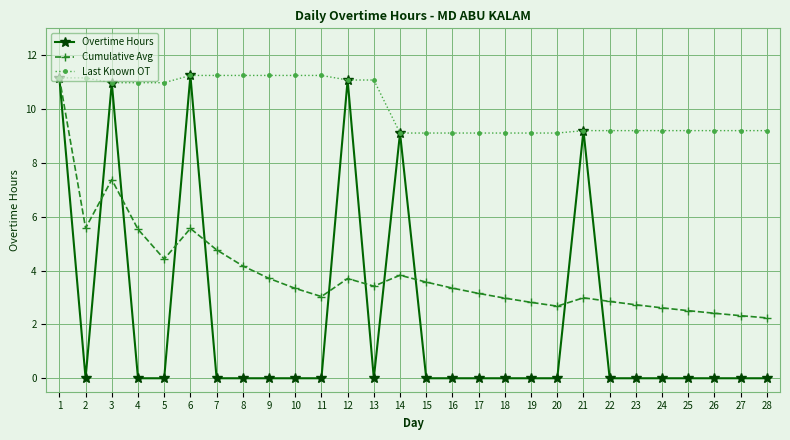

Which series has the largest total across all categories?

Last Known OT